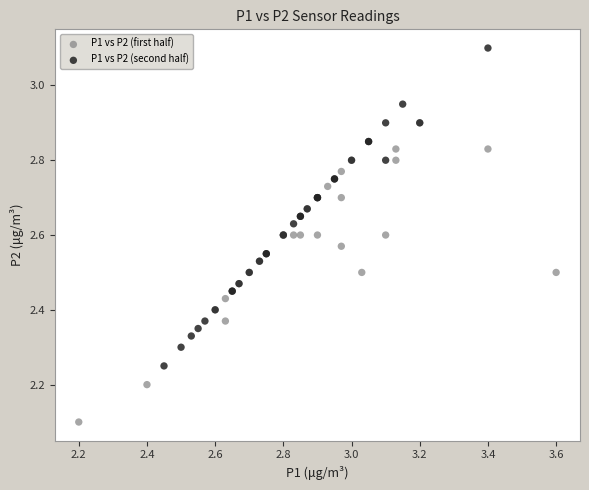

What are all the series names shown in the legend?

P1 vs P2 (first half), P1 vs P2 (second half)